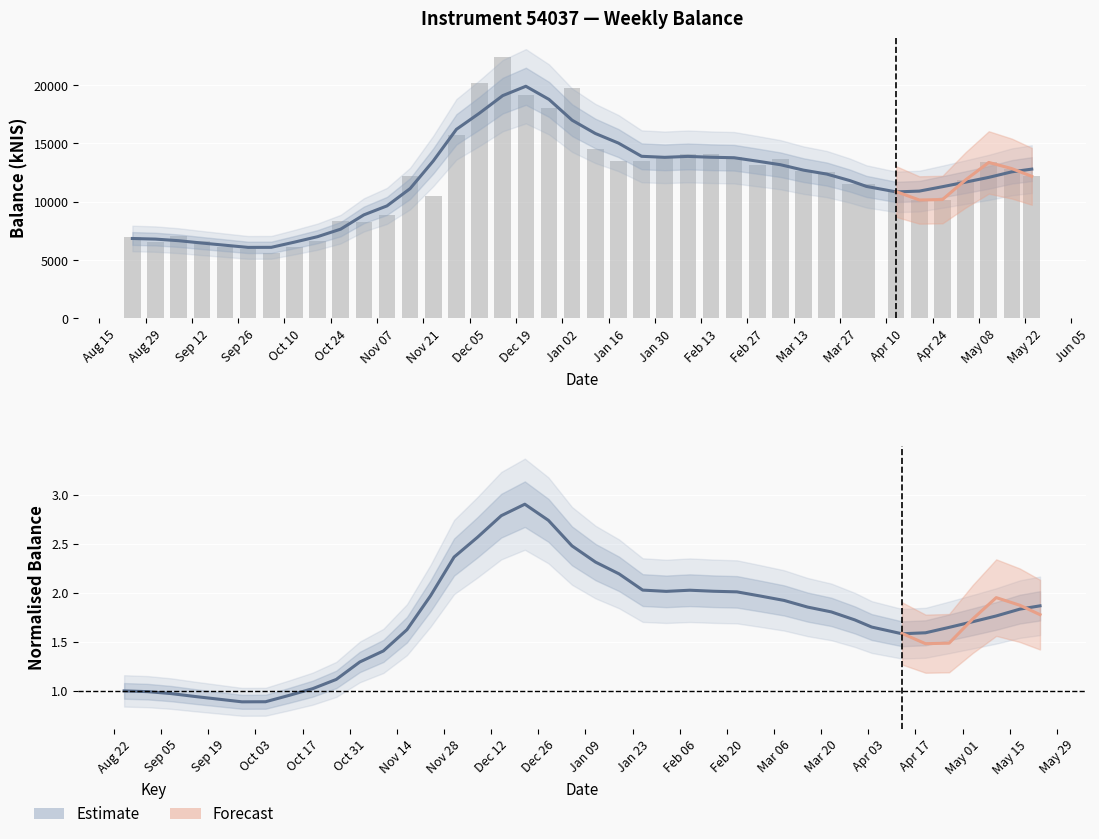

What is the minimum value shown in the chart?

5607.6